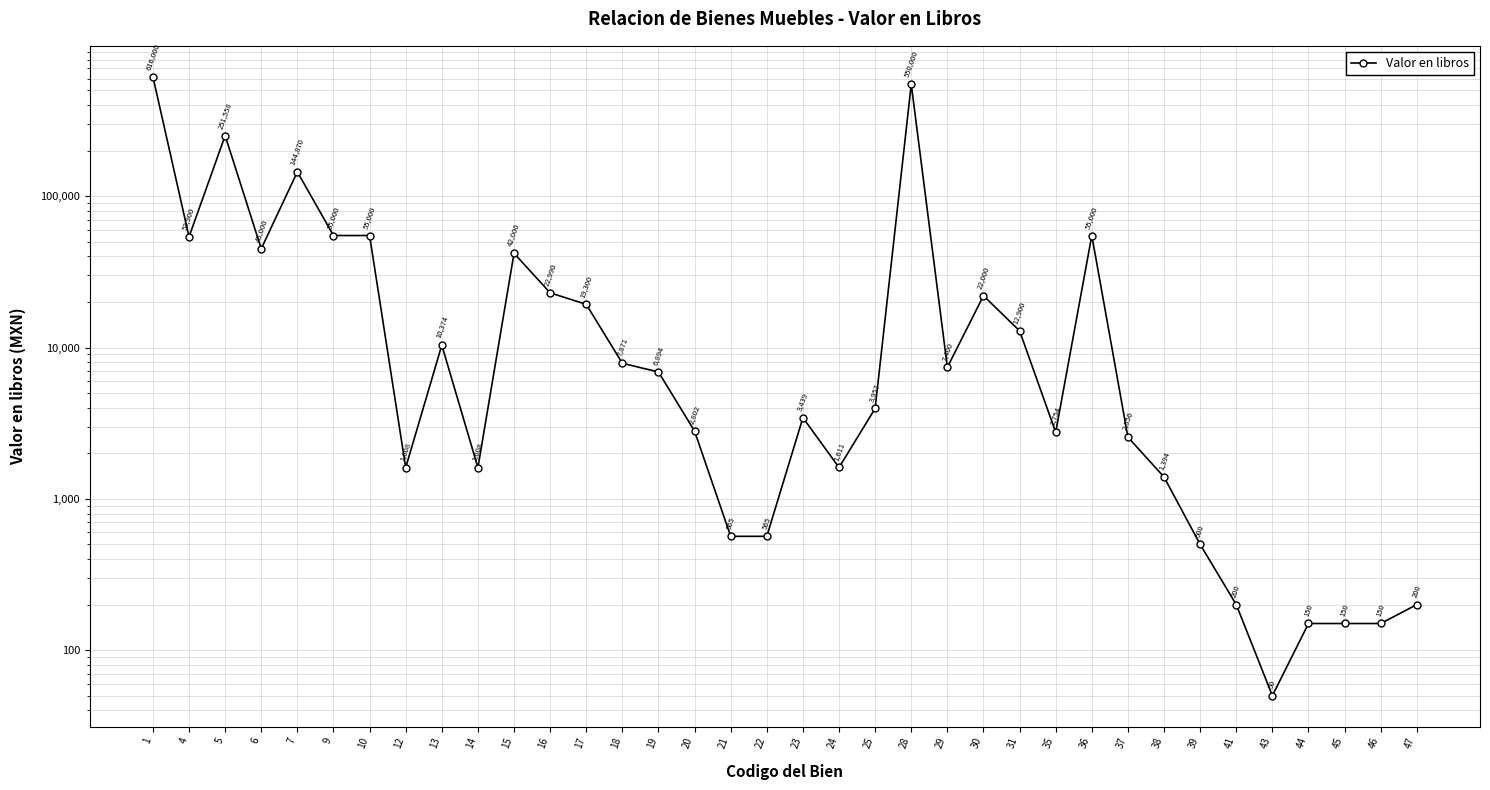

What is the sum of the values at 5 and 44?

251708.3